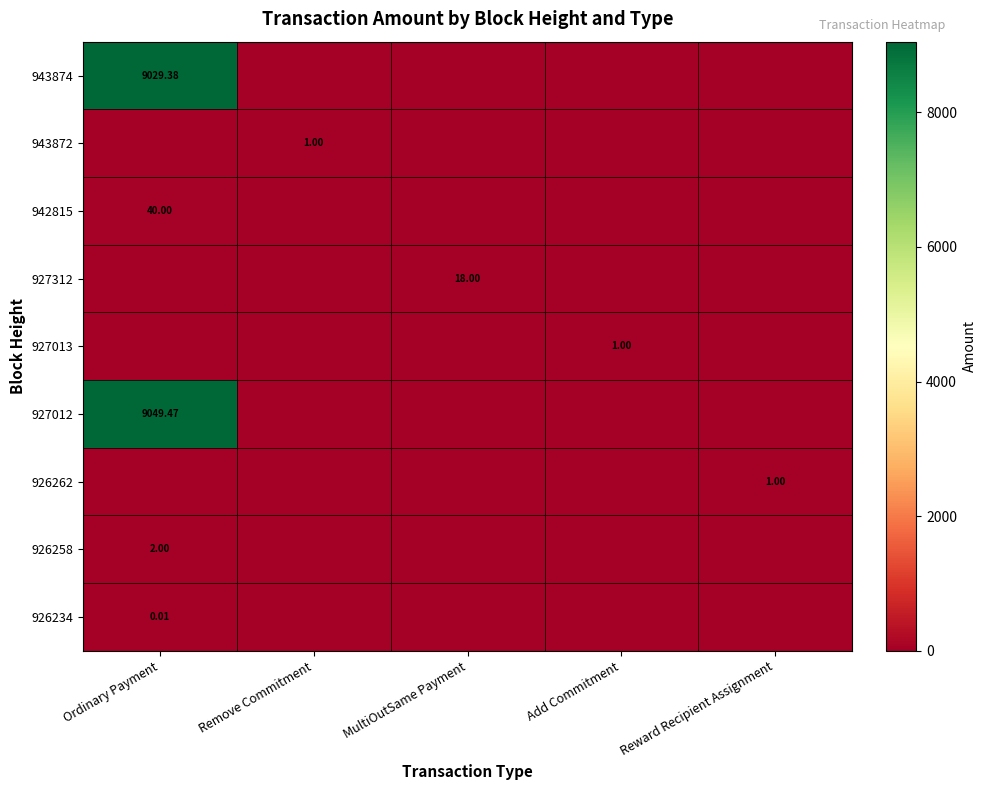

Rank the series at Reward Recipient Assignment from highest to lowest value.

926262, 943874, 943872, 942815, 927312, 927013, 927012, 926258, 926234